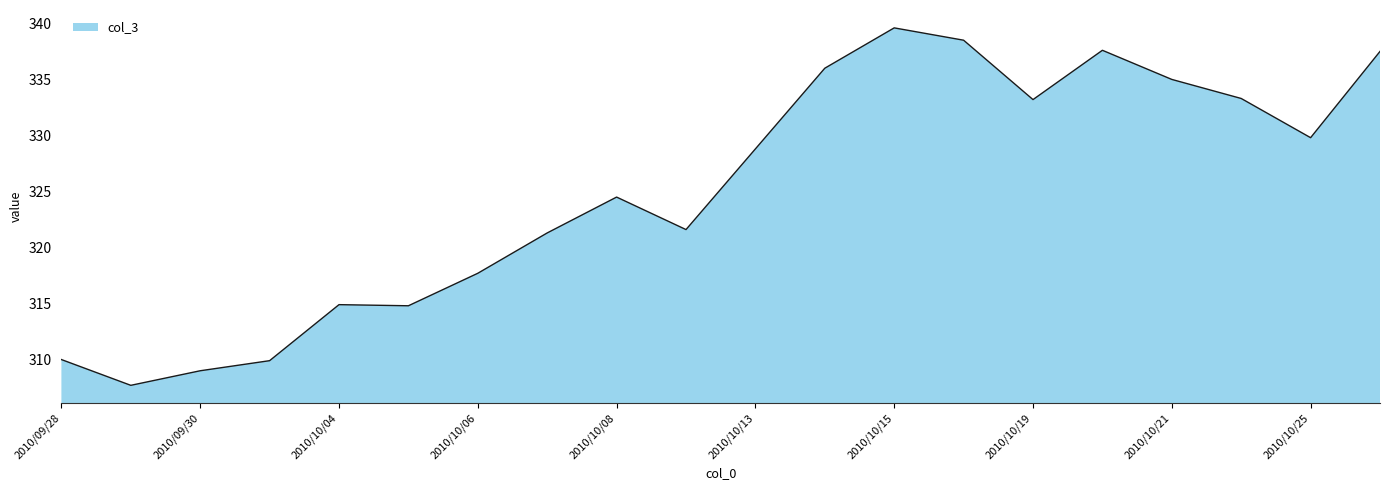

What is the greatest value displayed?

339.6